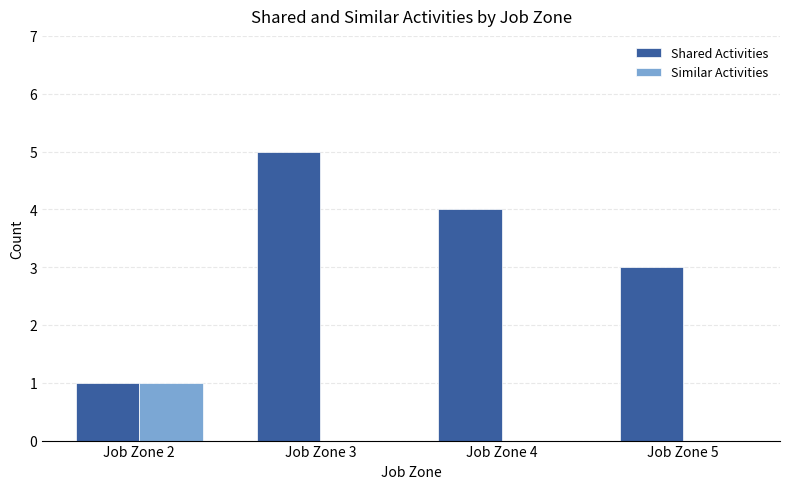

Reading right to left, extract all data points from this chart.

Shared Activities: 3	4	5	1
Similar Activities: 0	0	0	1